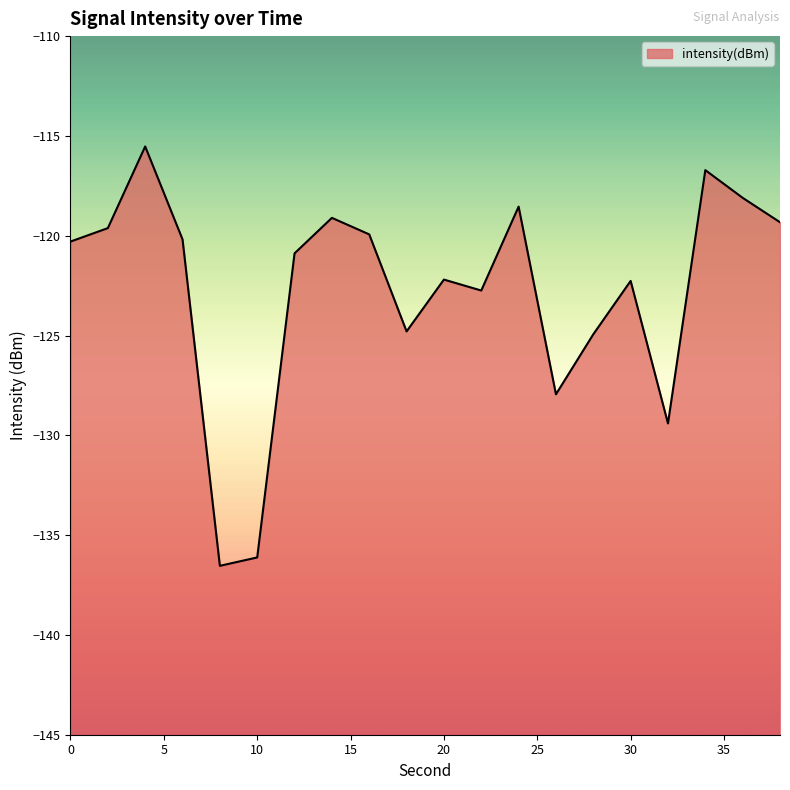

What is the sum of all values?

-2455.2